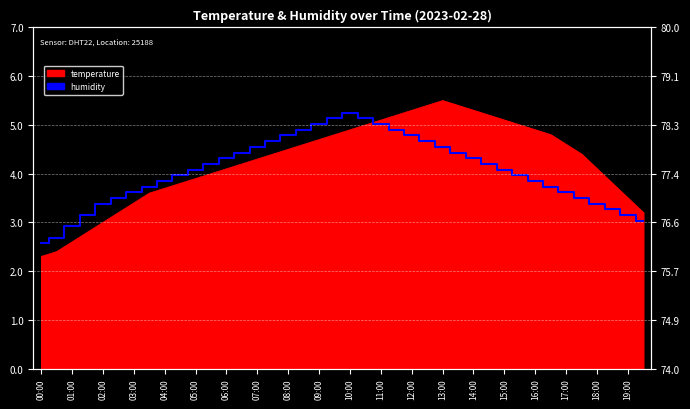

Does the chart display data point markers on the line(s)?

No